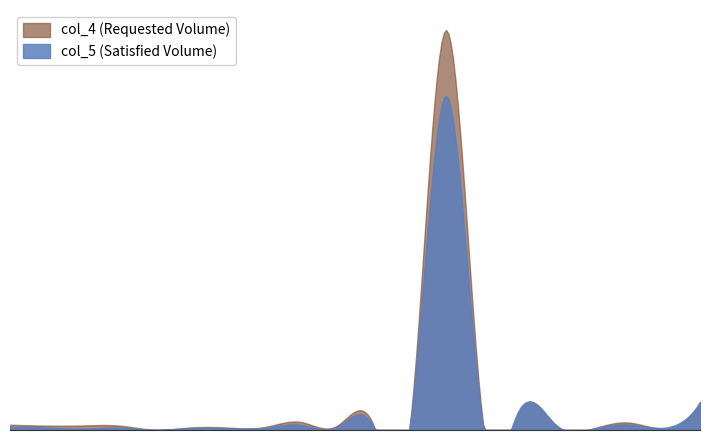

Reading right to left, extract all data points from this chart.

col_5: 4=0.2	5=0.0	5=0.0	6=0.0	5=0.0	4=0.2	5=0.1	3=2.7	6=0.0	5=0.0	5=0.0	5=0.0	6=0.0	6=0.0	5=0.0	6=0.0	5=0.0	6=0.0	5=0.0	5=0.0
col_4: 4=0.2	5=0.0	5=0.1	6=0.0	5=0.0	4=0.1	5=0.1	3=3.2	6=0.0	5=0.0	5=0.0	5=0.1	6=0.0	6=0.0	5=0.0	6=0.0	5=0.0	6=0.0	5=0.0	5=0.0